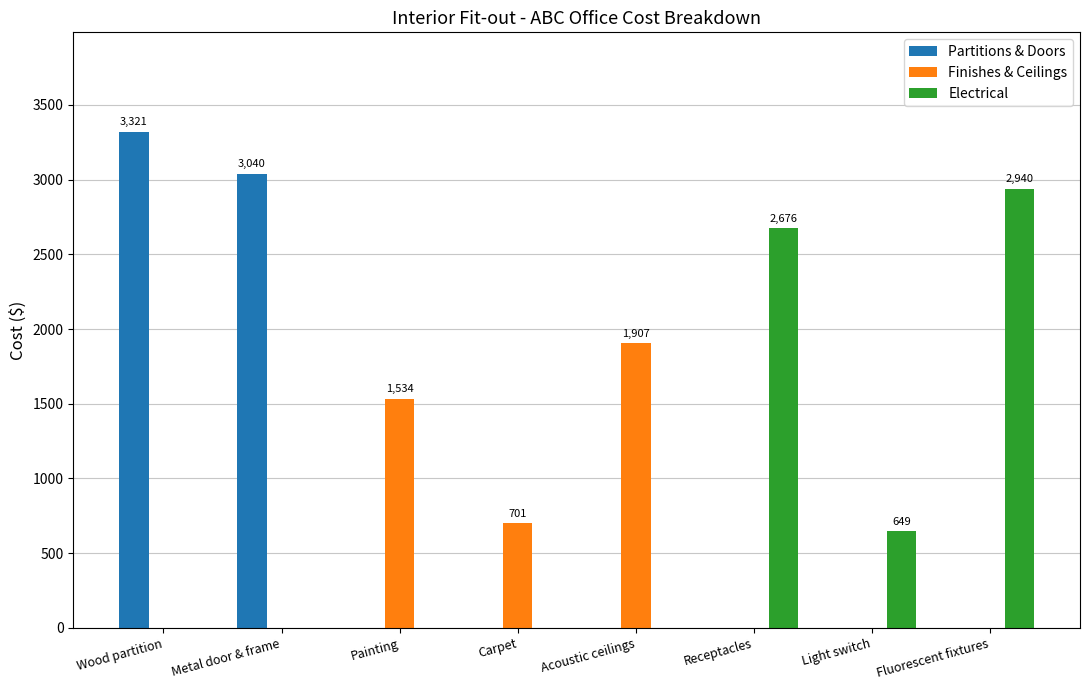

The Electrical series shows -1551.5 at Wood partition. True or false?

False